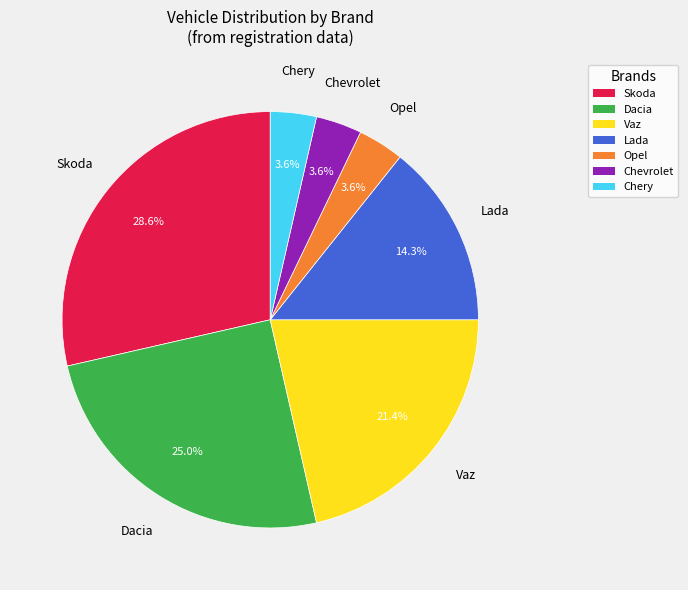

Count the number of slices in the pie.

7